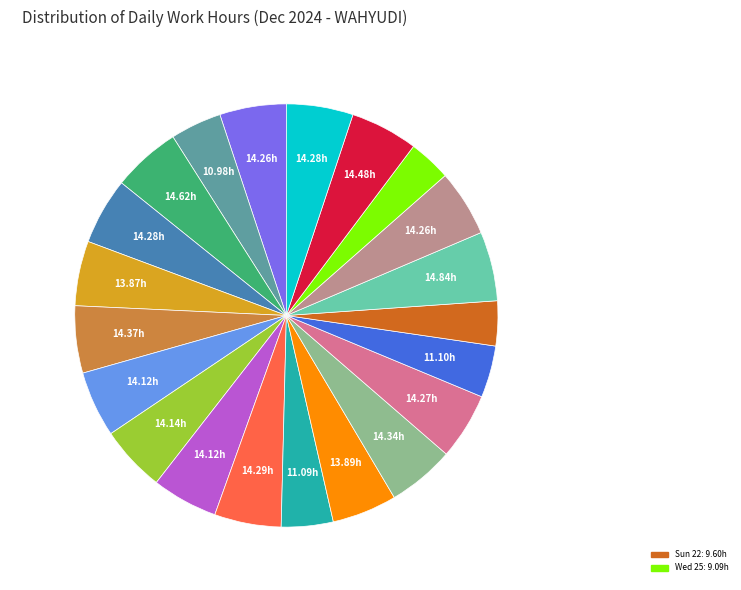

Count the number of slices in the pie.

21